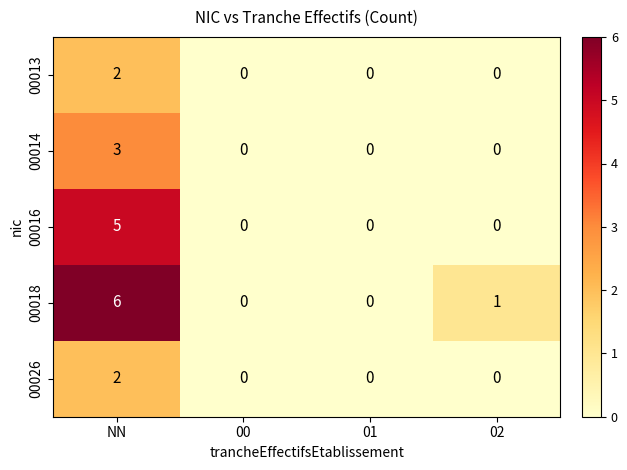

True or false: 00016 has a value of 5 at NN.

True